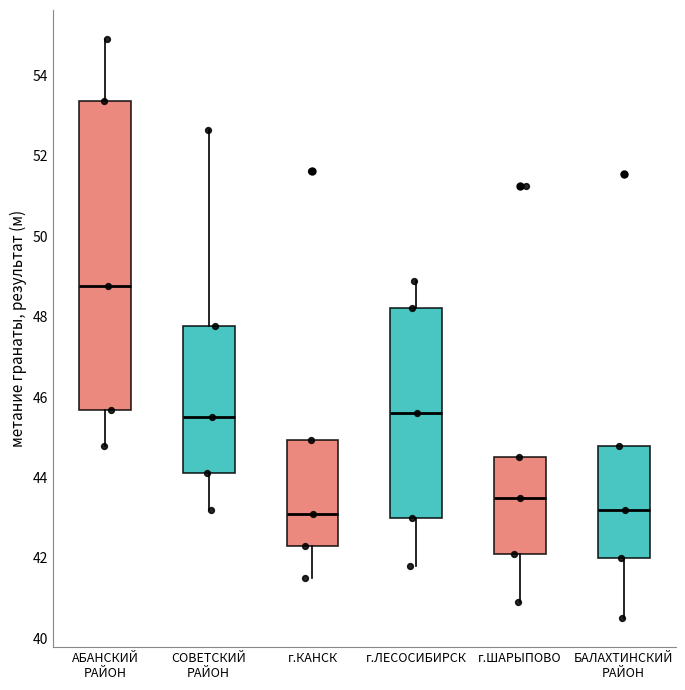

Comparing the boxes themselves (not the whiskers), which one is the tallest?

АБАНСКИЙ РАЙОН